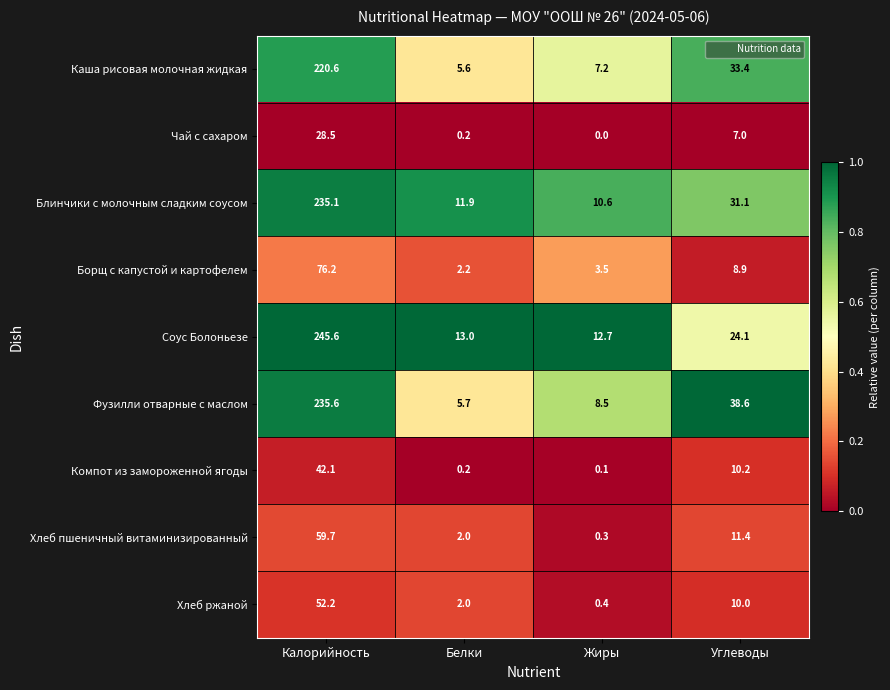

Is it true that Хлеб ржаной equals 17.1 at Углеводы?

False